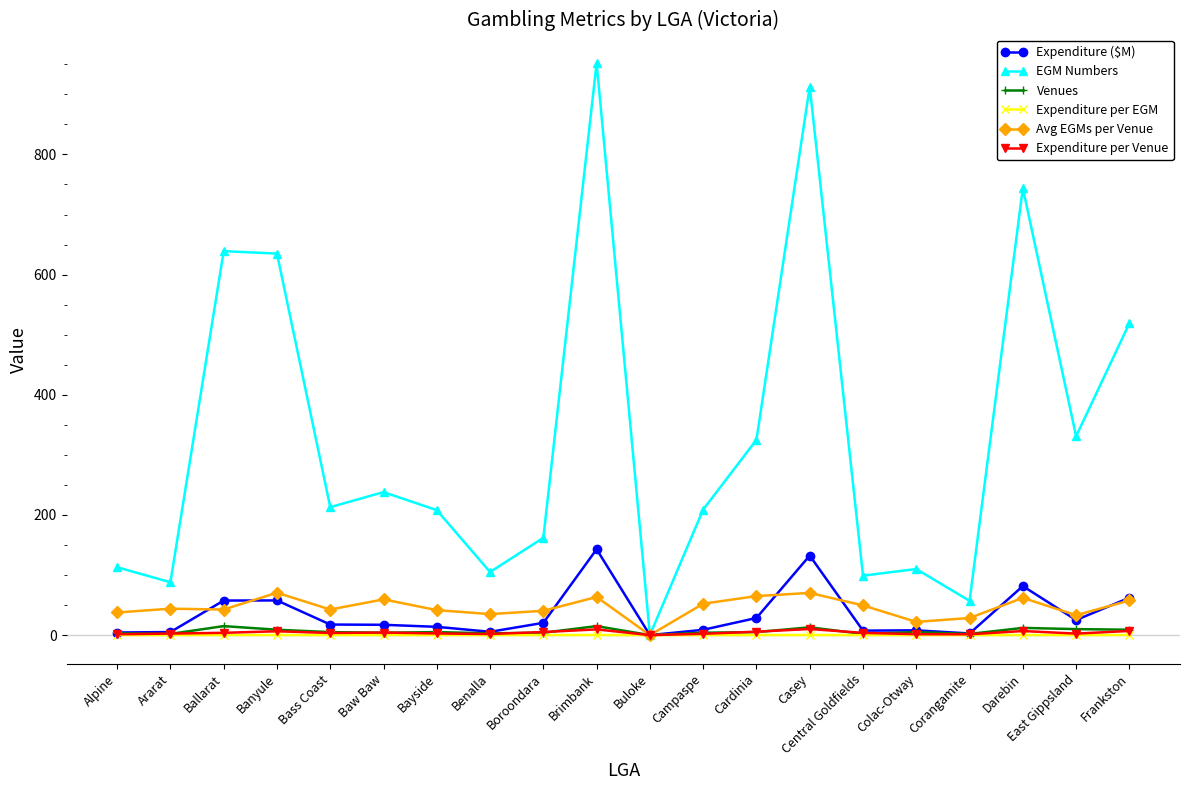

The value of EGM Numbers at Ballarat is 1017.1. True or false?

False